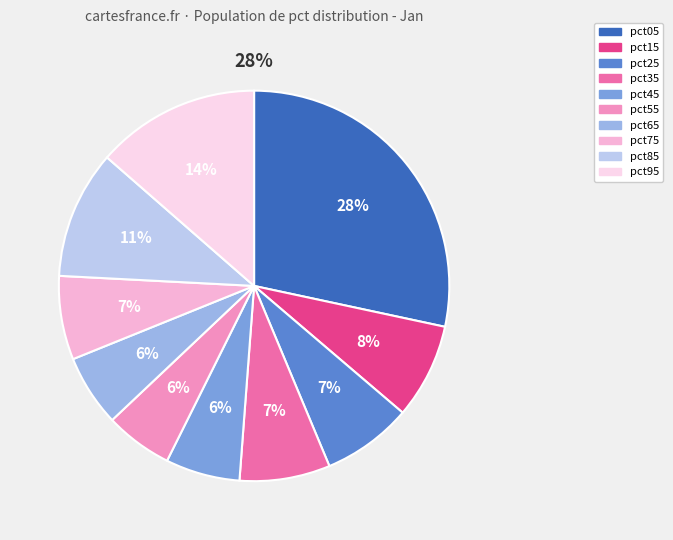

What percentage is NOT represented by pct95?

86.4%